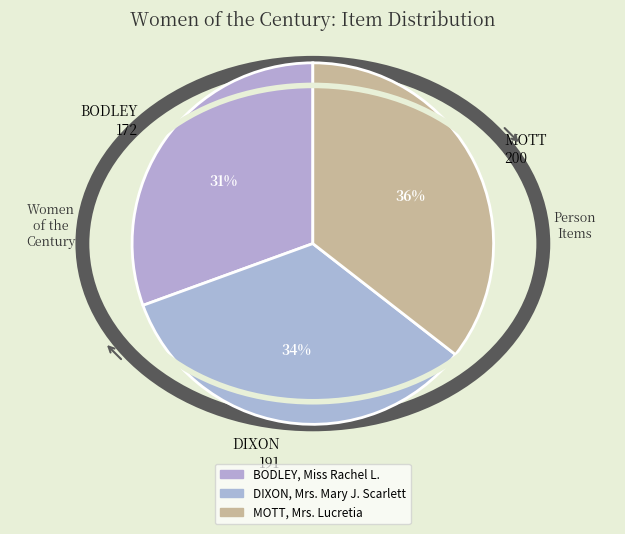

How many slices are in this pie chart?

3